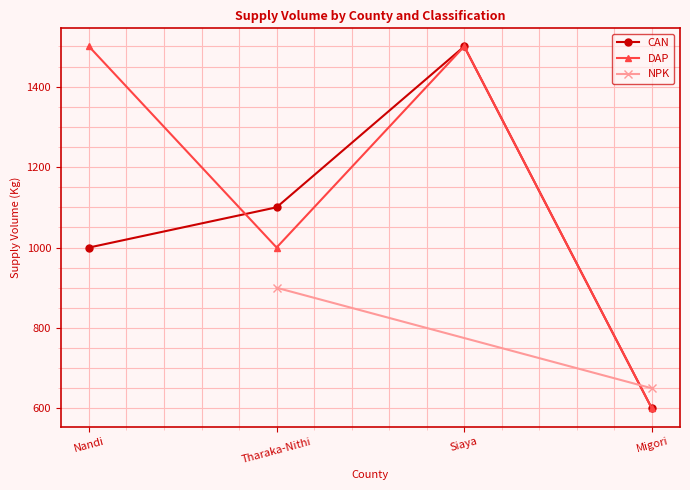

What is the value of the DAP point at the 3rd from the left?

1500